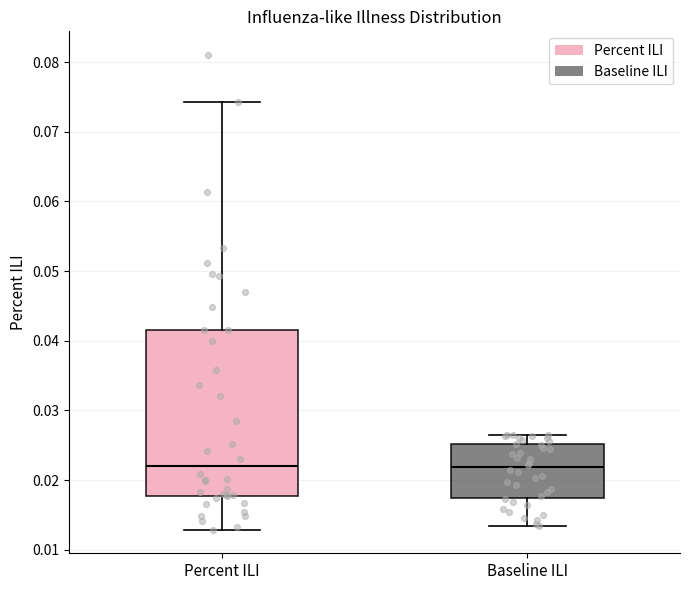

Reading left to right, transcribe this box plot: for each box, give where its median line is, the range the box spans, and where its two whiskers end, as read against the y-axis. The values are not printed on the chart, so give them approximately, as read against the axis.

Percent ILI: median 0.022, box 0.018 to 0.042, whiskers 0.013 to 0.074
Baseline ILI: median 0.022, box 0.017 to 0.025, whiskers 0.013 to 0.027